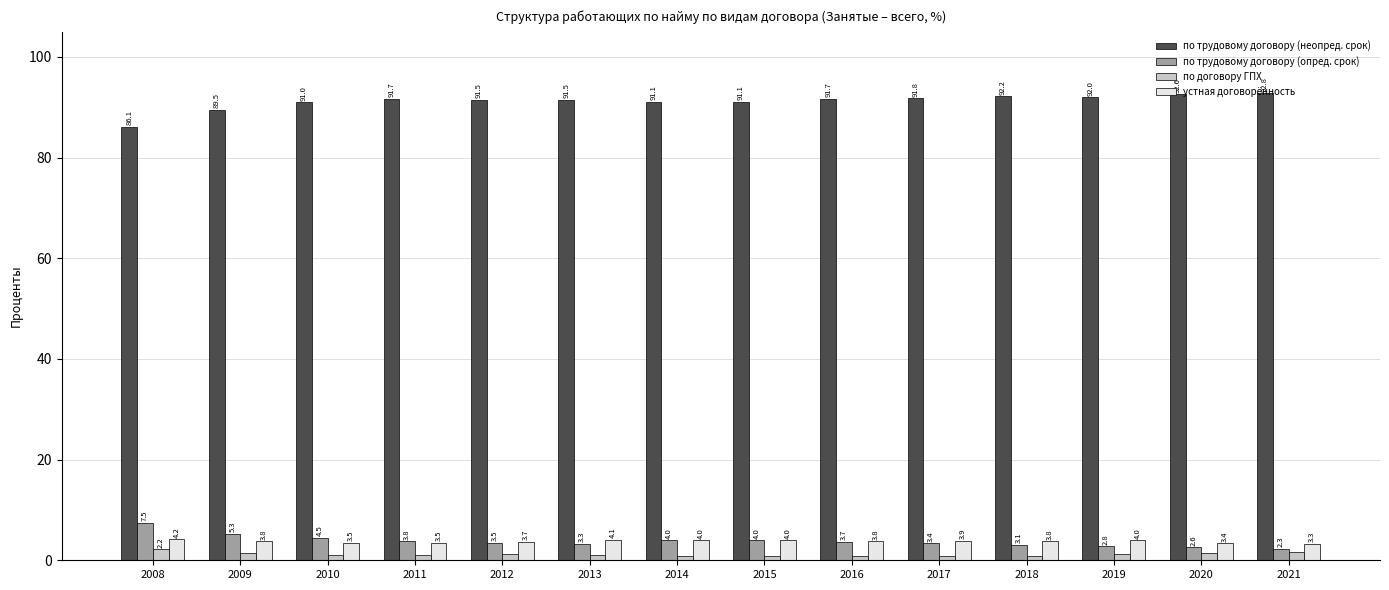

Reading right to left, list all the values displayed in this chart.

по трудовому договору (неопред. срок): 2021=92.8	2020=92.6	2019=92.0	2018=92.2	2017=91.8	2016=91.7	2015=91.1	2014=91.1	2013=91.5	2012=91.5	2011=91.7	2010=91.0	2009=89.5	2008=86.1
по трудовому договору (опред. срок): 2021=2.3	2020=2.6	2019=2.8	2018=3.1	2017=3.4	2016=3.7	2015=4.0	2014=4.0	2013=3.3	2012=3.5	2011=3.8	2010=4.5	2009=5.3	2008=7.5
по договору ГПХ: 2021=1.6	2020=1.4	2019=1.2	2018=0.9	2017=0.9	2016=0.9	2015=0.9	2014=0.9	2013=1.1	2012=1.2	2011=1.0	2010=1.1	2009=1.4	2008=2.2
устная договорённость: 2021=3.3	2020=3.4	2019=4.0	2018=3.8	2017=3.9	2016=3.8	2015=4.0	2014=4.0	2013=4.1	2012=3.7	2011=3.5	2010=3.5	2009=3.8	2008=4.2